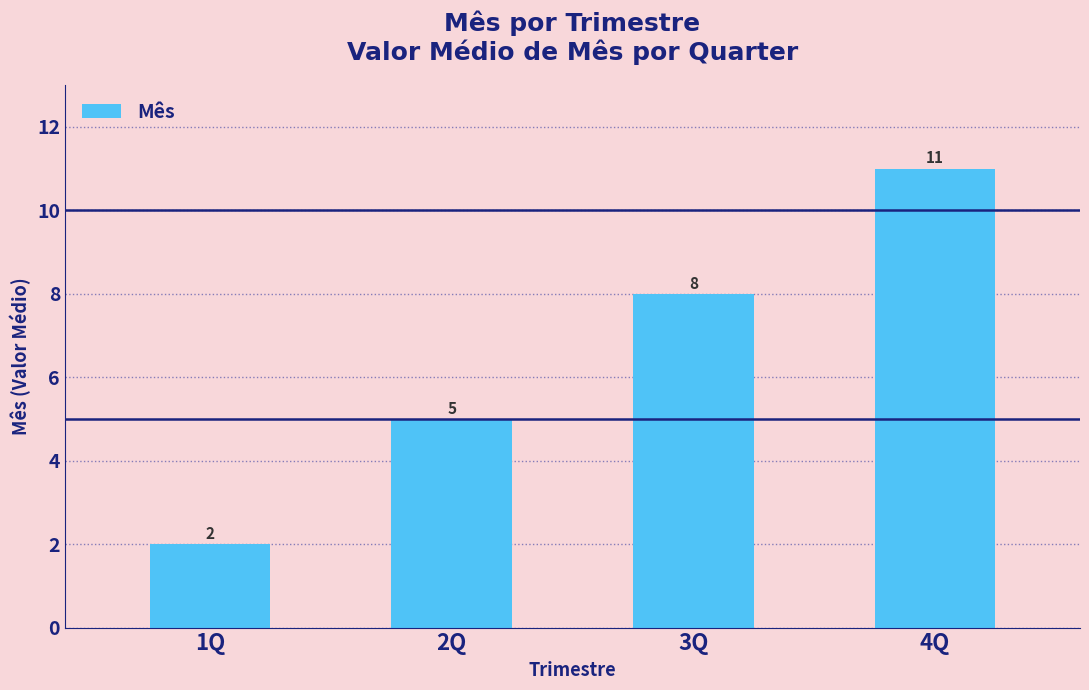

What is the difference between the values at 1Q and 4Q?

9